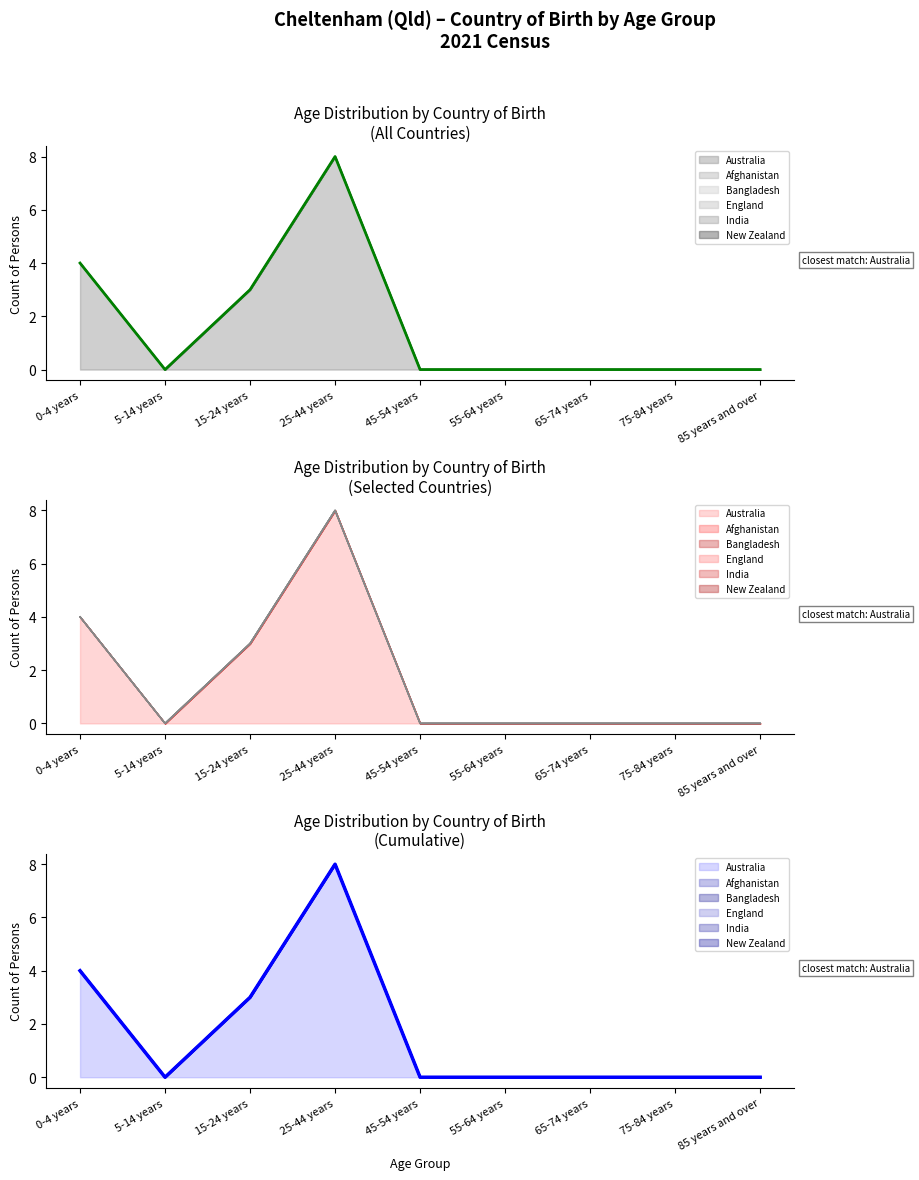

What is the label of the 6th point from the right?

25-44 years